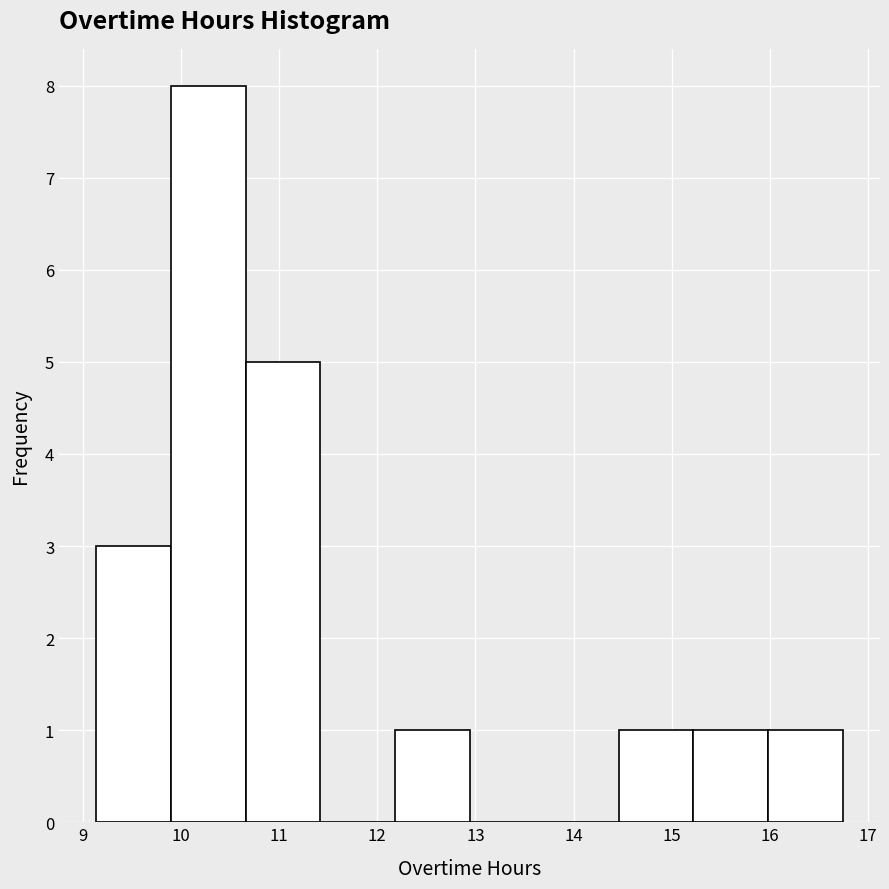

Reading left to right, list every bar in this chart as the range it spans on the x-axis followed by its height. Neither the bar edges nor the heights are printed on the chart, so give them approximately, as read against the axes.

9.14 to 9.90: 3
9.90 to 10.66: 8
10.66 to 11.42: 5
11.42 to 12.18: 0
12.18 to 12.94: 1
12.94 to 13.70: 0
13.70 to 14.46: 0
14.46 to 15.22: 1
15.22 to 15.98: 1
15.98 to 16.74: 1